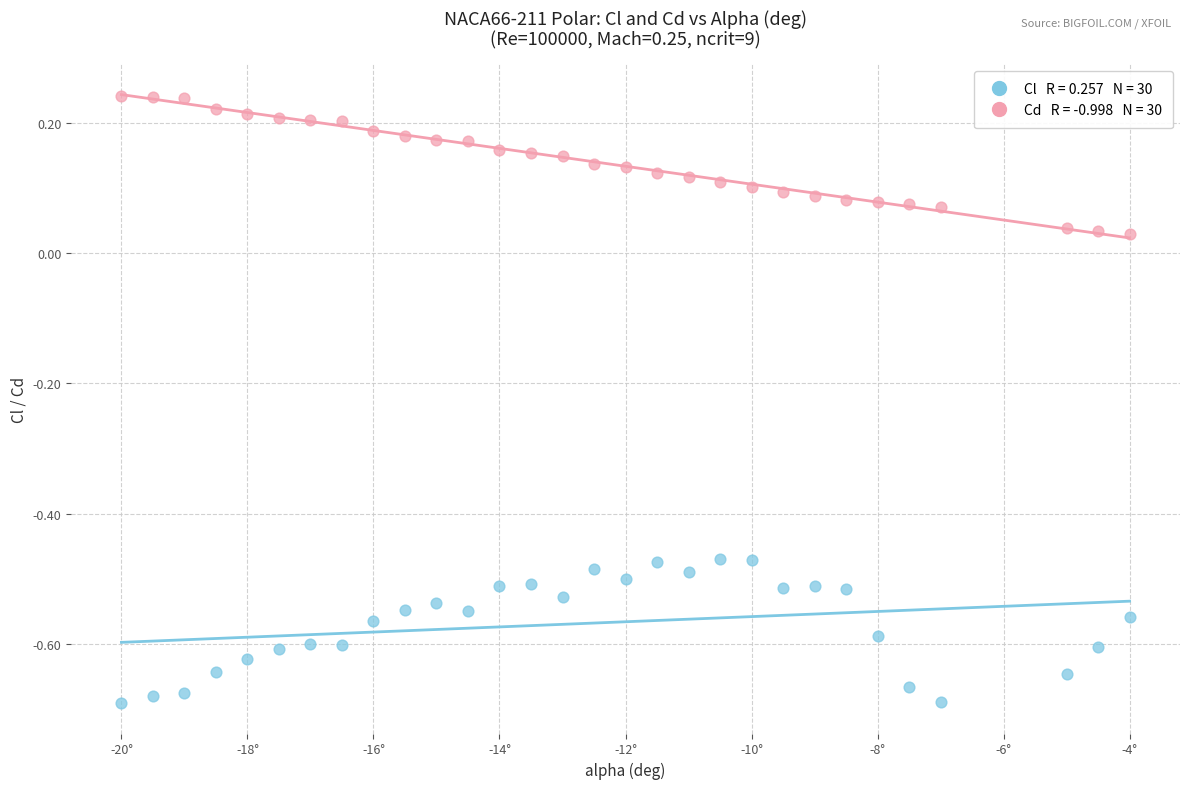

Across all data points, what is the range of X values (max minus min)?

16.0